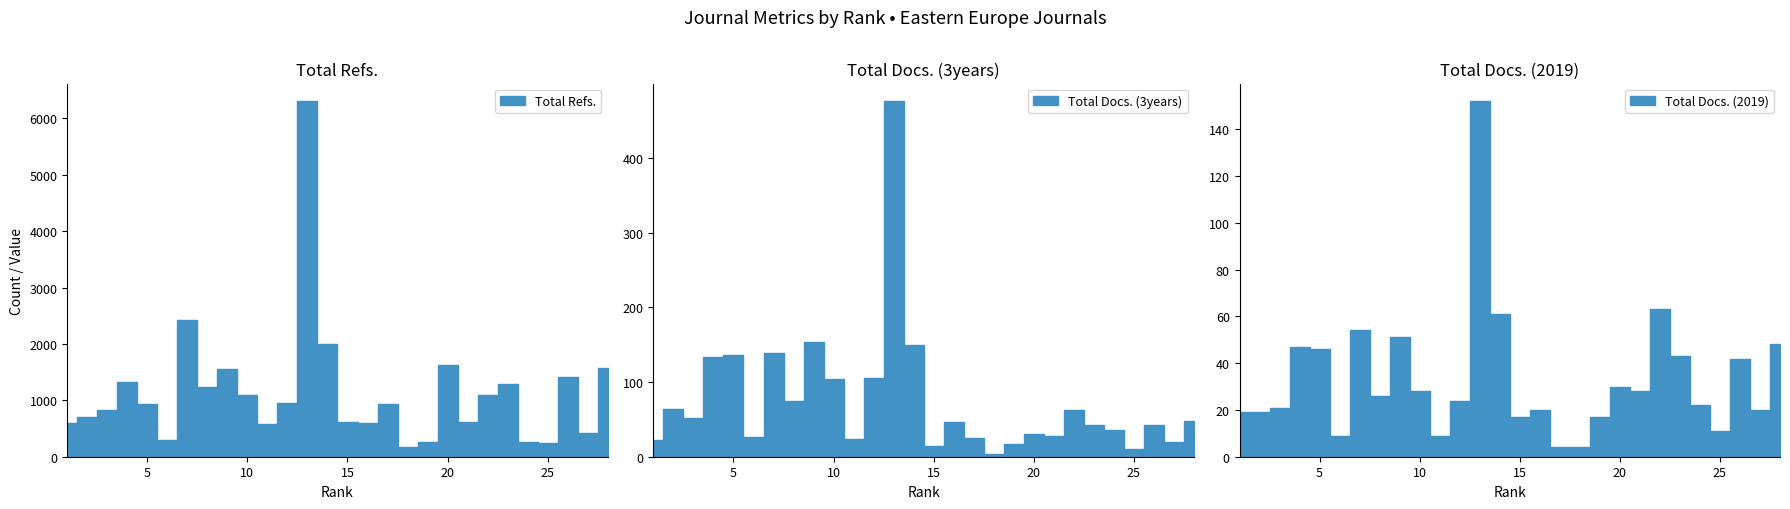

What is the total value across all series at 11?

617